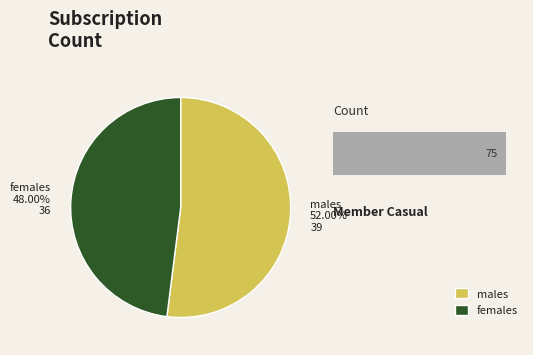

To the nearest percent, what is the combined percentage of Females (Does not have need) and Males (Does not have need)?

100%